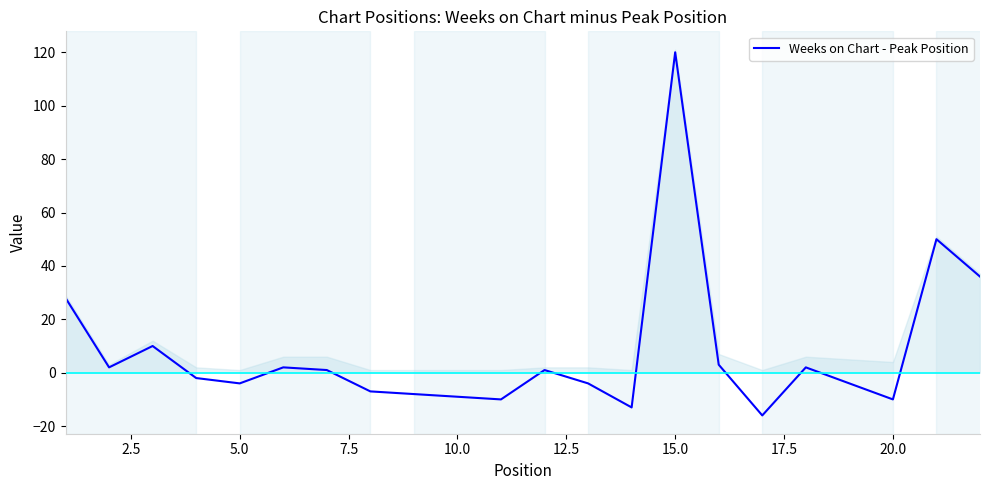

What is the minimum value for Weeks on Chart - Peak Position?

-16